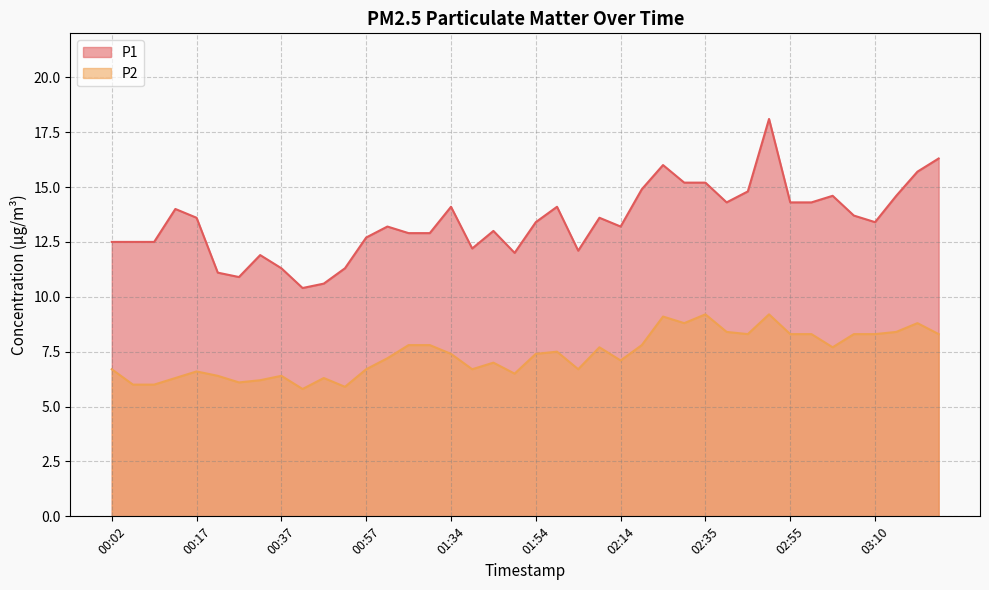

Reading right to left, what are all the values shown in this chart?

P1: 03:25=16.3	03:20=15.7	03:15=14.6	03:10=13.4	03:05=13.7	03:00=14.6	02:58=14.3	02:55=14.3	02:50=18.1	02:45=14.8	02:40=14.3	02:35=15.2	02:30=15.2	02:25=16.0	02:20=14.9	02:14=13.2	02:09=13.6	02:04=12.1	01:59=14.1	01:54=13.4	01:49=12.0	01:44=13.0	01:39=12.2	01:34=14.1	01:08=12.9	01:07=12.9	01:02=13.2	00:57=12.7	00:52=11.3	00:47=10.6	00:42=10.4	00:37=11.3	00:32=11.9	00:27=10.9	00:22=11.1	00:17=13.6	00:12=14.0	00:08=12.5	00:07=12.5	00:02=12.5
P2: 03:25=8.3	03:20=8.8	03:15=8.4	03:10=8.3	03:05=8.3	03:00=7.7	02:58=8.3	02:55=8.3	02:50=9.2	02:45=8.3	02:40=8.4	02:35=9.2	02:30=8.8	02:25=9.1	02:20=7.8	02:14=7.1	02:09=7.7	02:04=6.7	01:59=7.5	01:54=7.4	01:49=6.5	01:44=7.0	01:39=6.7	01:34=7.4	01:08=7.8	01:07=7.8	01:02=7.2	00:57=6.7	00:52=5.9	00:47=6.3	00:42=5.8	00:37=6.4	00:32=6.2	00:27=6.1	00:22=6.4	00:17=6.6	00:12=6.3	00:08=6.0	00:07=6.0	00:02=6.7